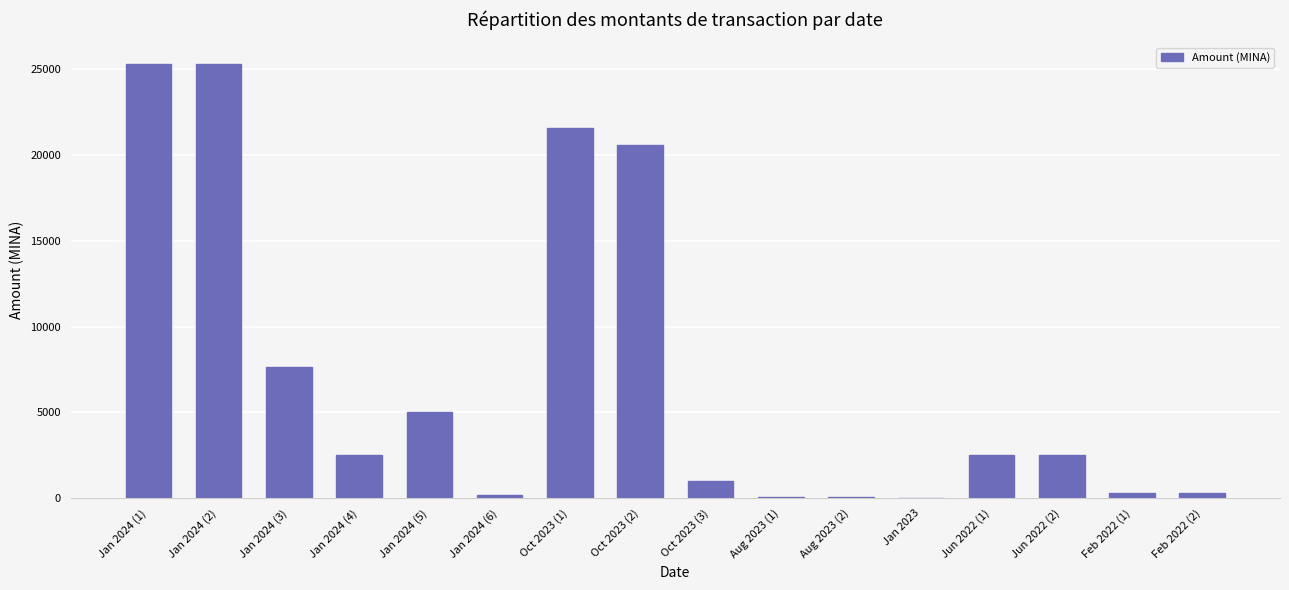

What is the change in value from Jan 2024 (4) to Jan 2024 (5)?

+2500.0